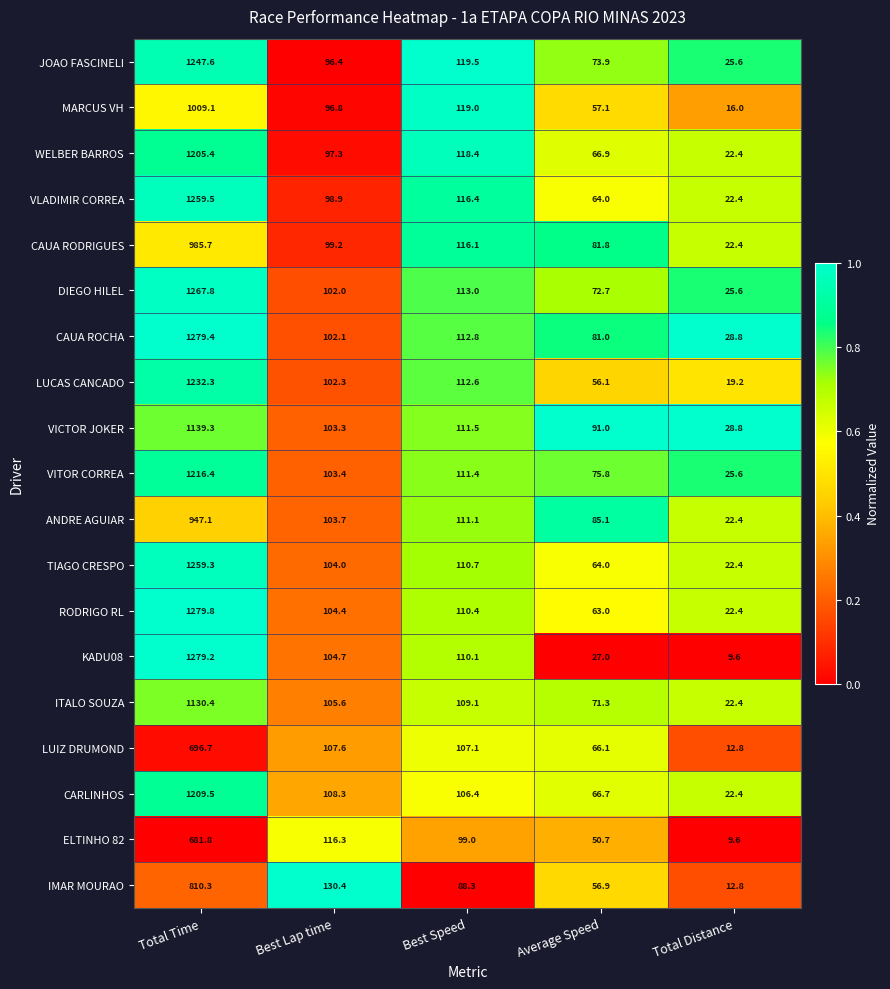

What is the difference between the CARLINHOS values at Total Time and Average Speed?

1142.8